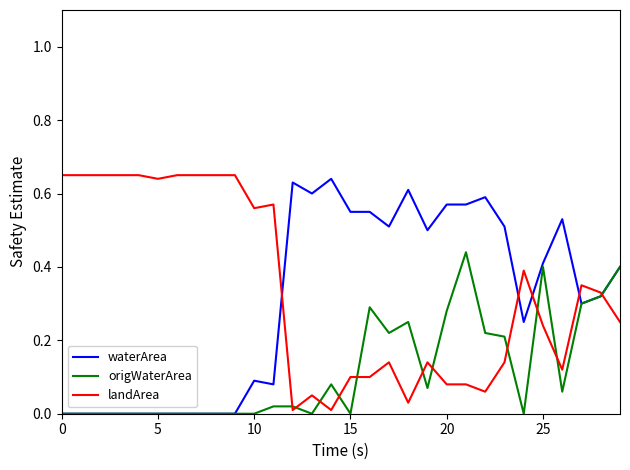

What is the value of the origWaterArea point at the 24th from the left?

0.2